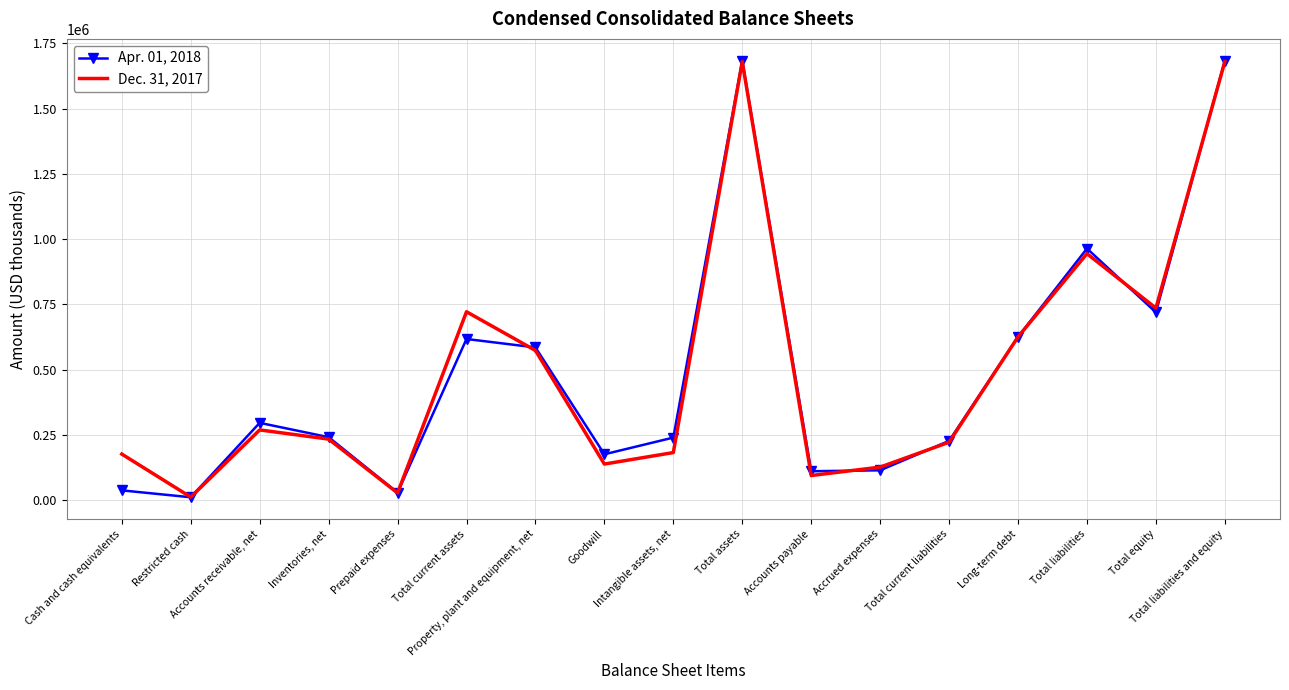

List the series in order of their overall mean, highest first.

Dec. 31, 2017, Apr. 01, 2018